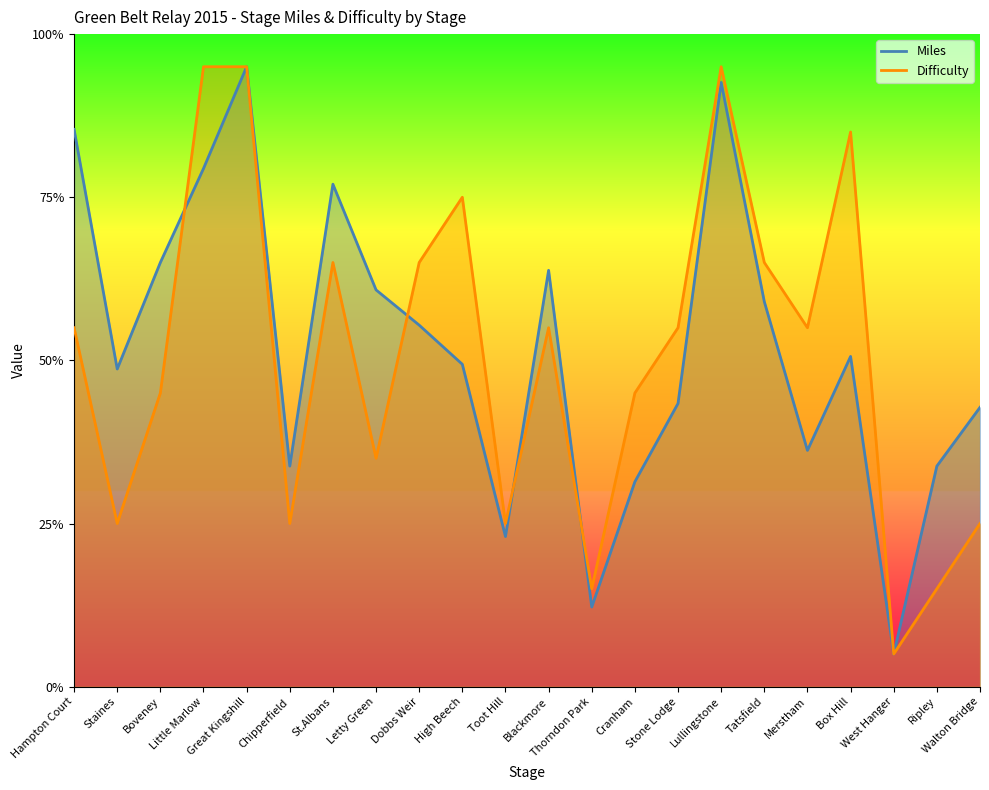

Count the number of categories in the chart.

22